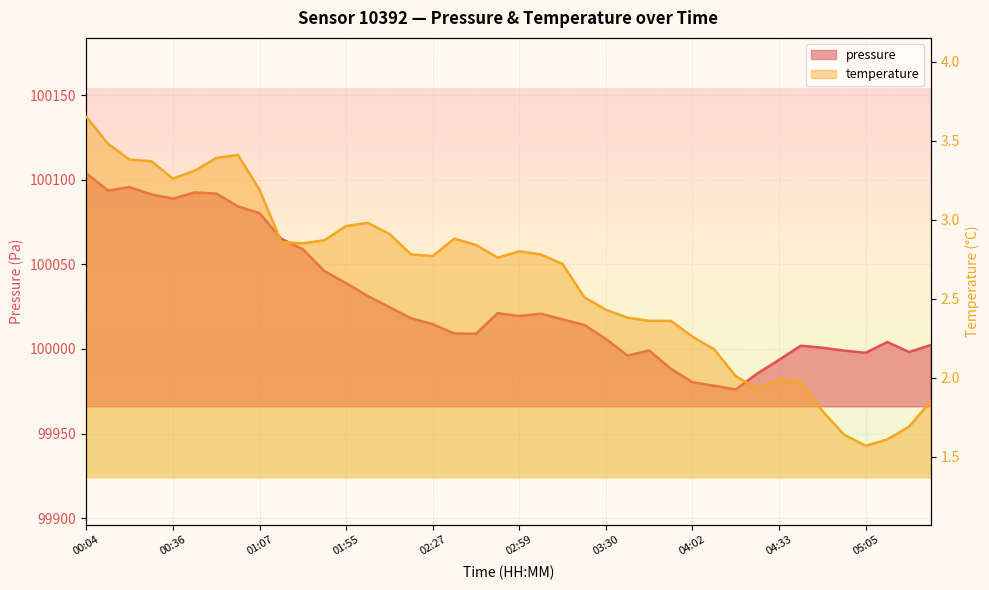

What is the difference between the pressure values at 05:28 and 00:36?

86.5